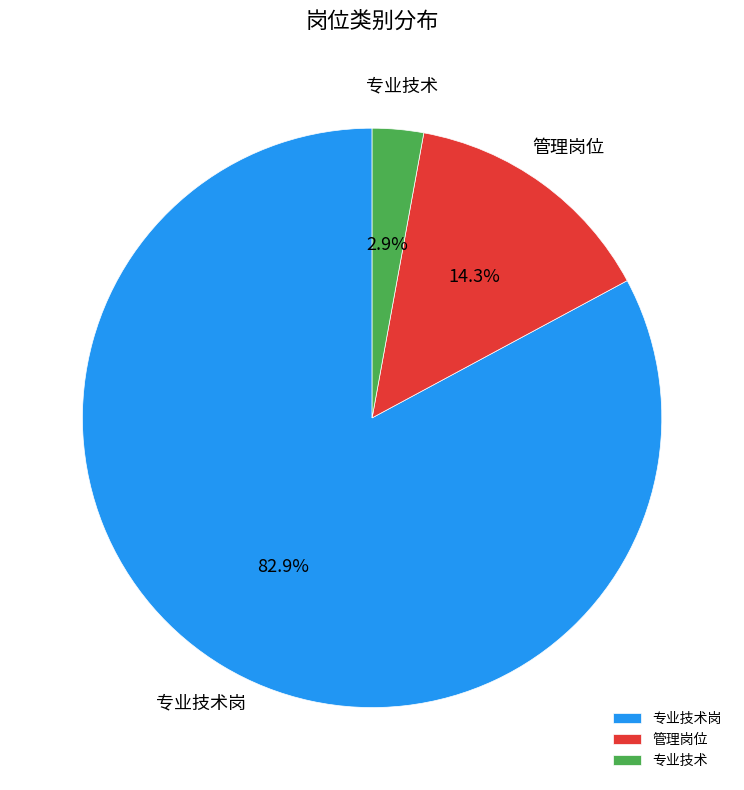

Which category has the smallest portion of the pie?

专业技术